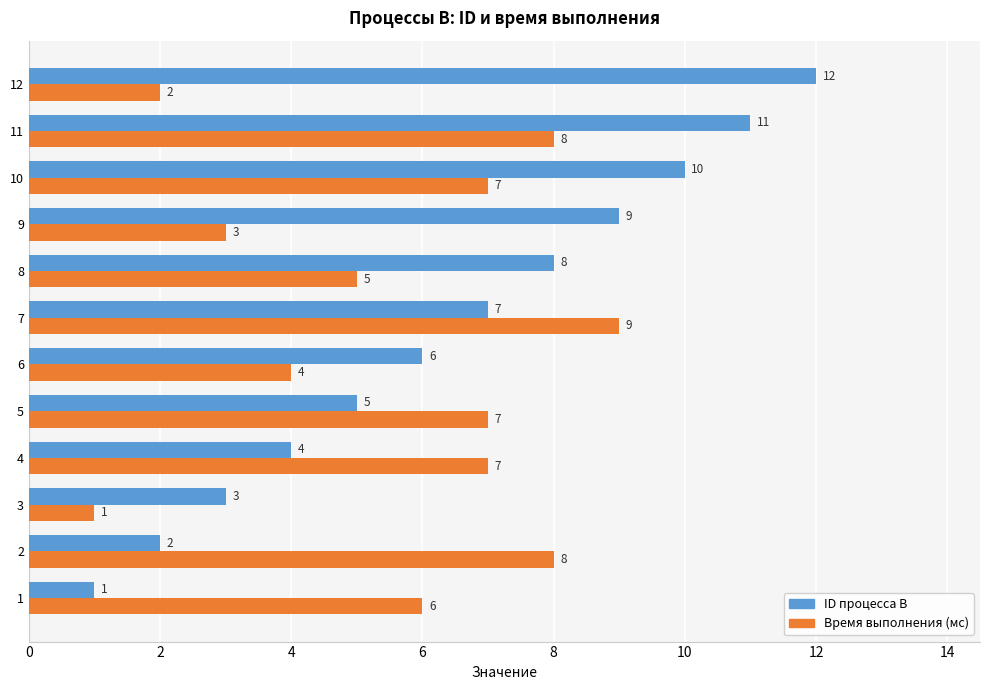

The Время выполнения (мс) series shows 10 at 4. True or false?

False